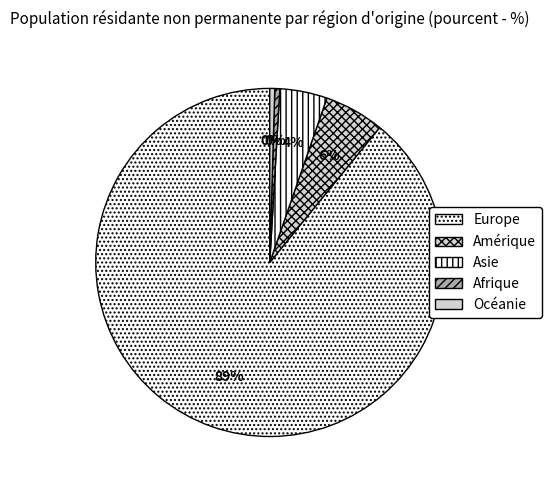

Approximately how many times larger is the value at Europe compared to Amérique?

16.0